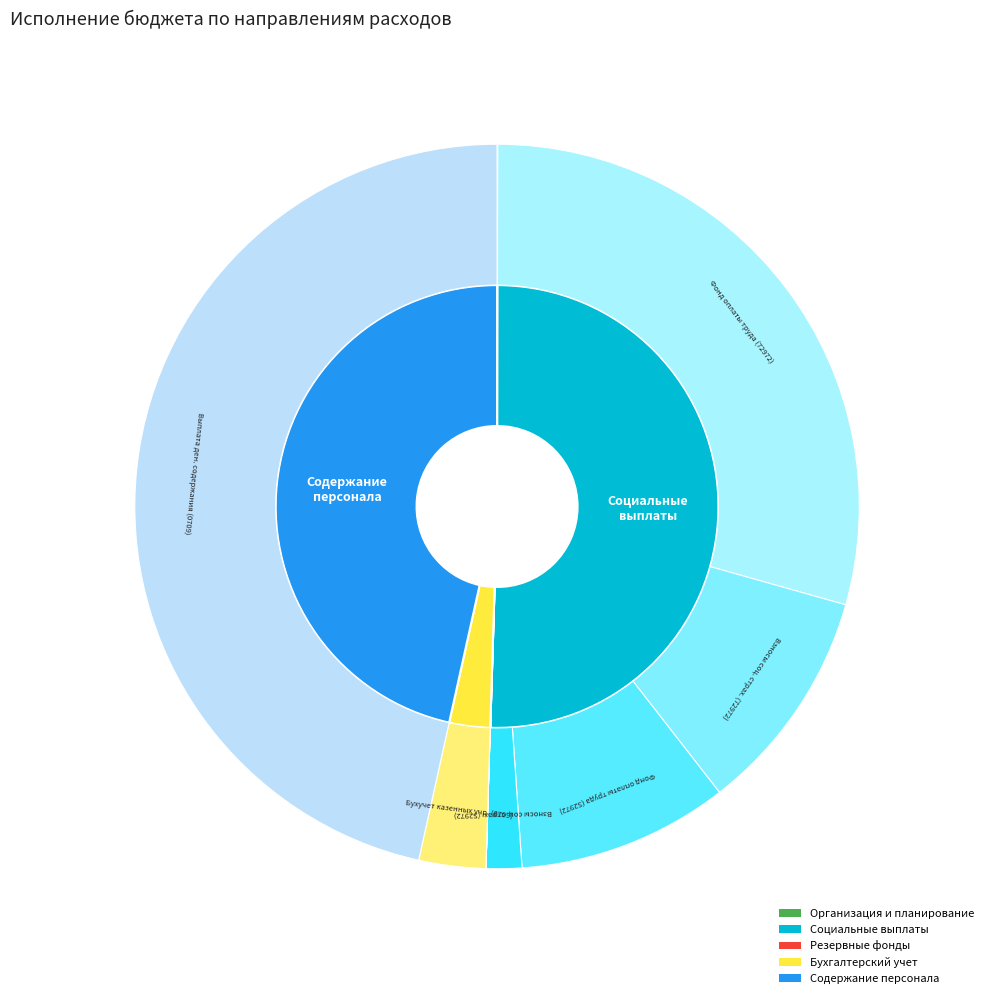

What is the change in value from Софинансирование расходов (72972) to Выплата денежного содержания (0709)?

+414592.2